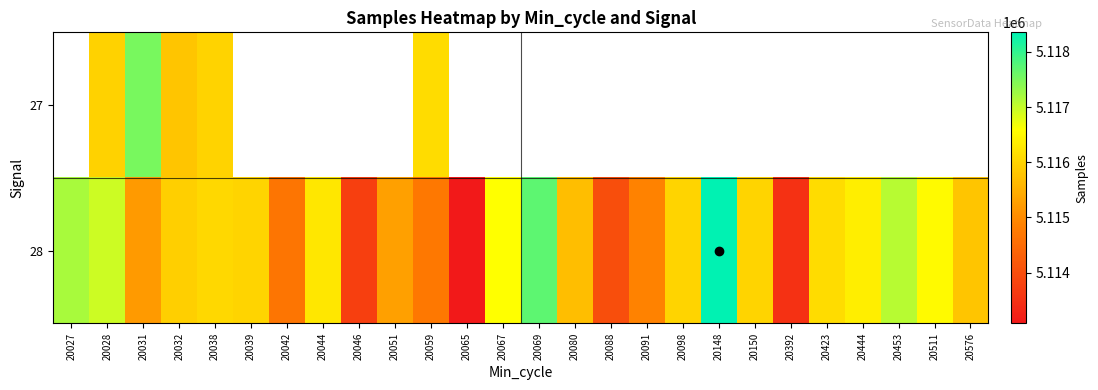

At which category is the sum across all series the highest?

20028